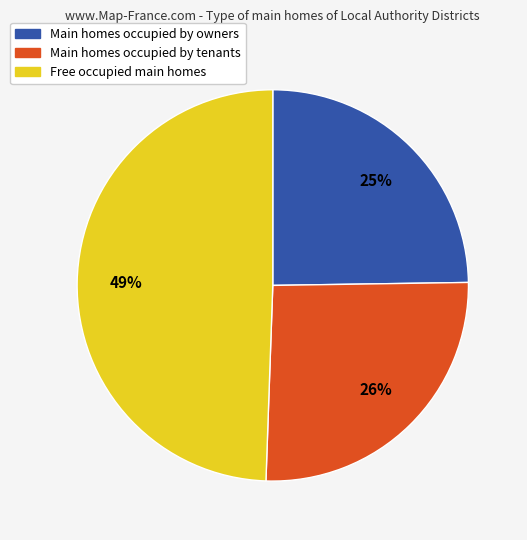

To the nearest percent, what is the average slice percentage?

33%